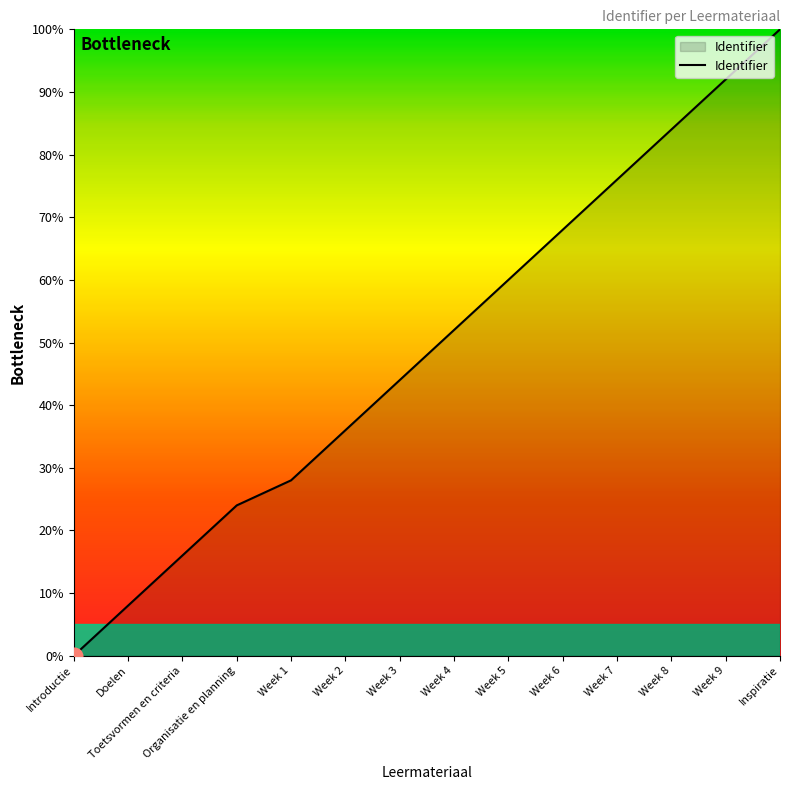

What position from the left is Week 9?

13